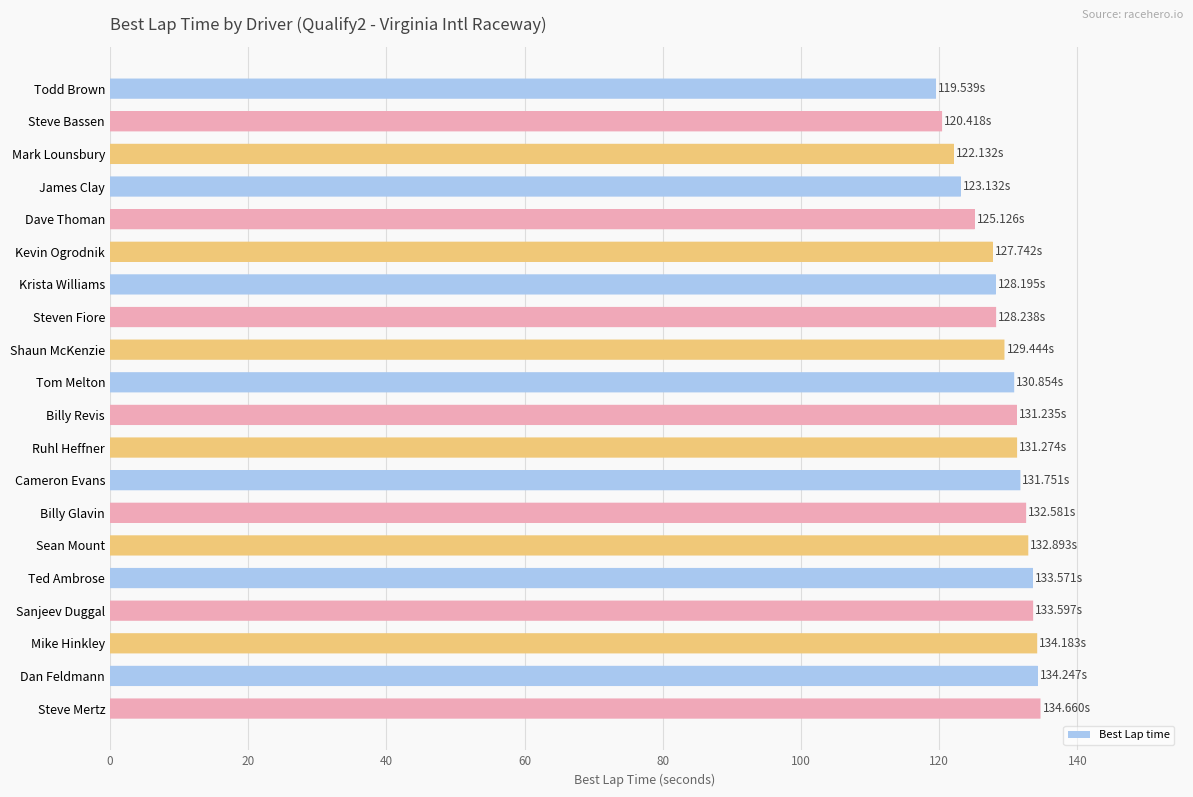

What is the change in value from Mark Lounsbury to Ted Ambrose?

+11.4